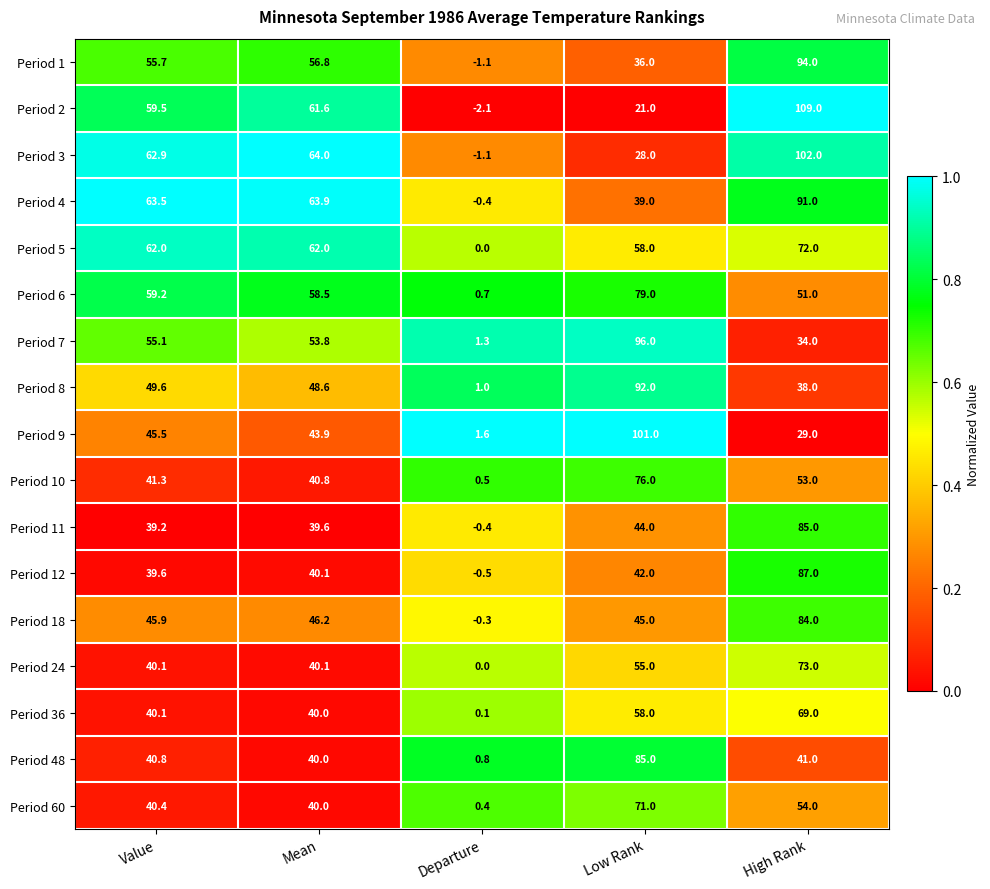

At how many categories does at least one series exceed 0?

5